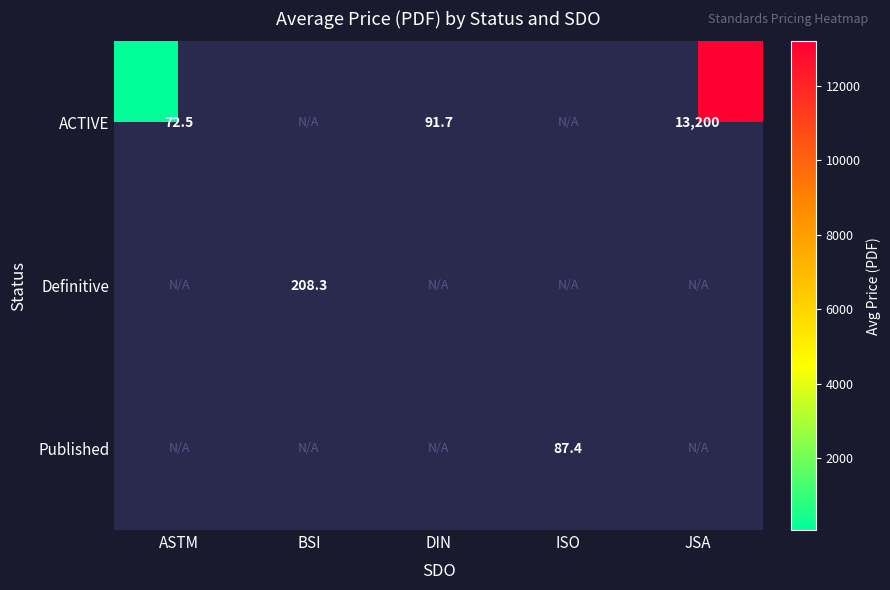

How many data points in ACTIVE are above 91?

2